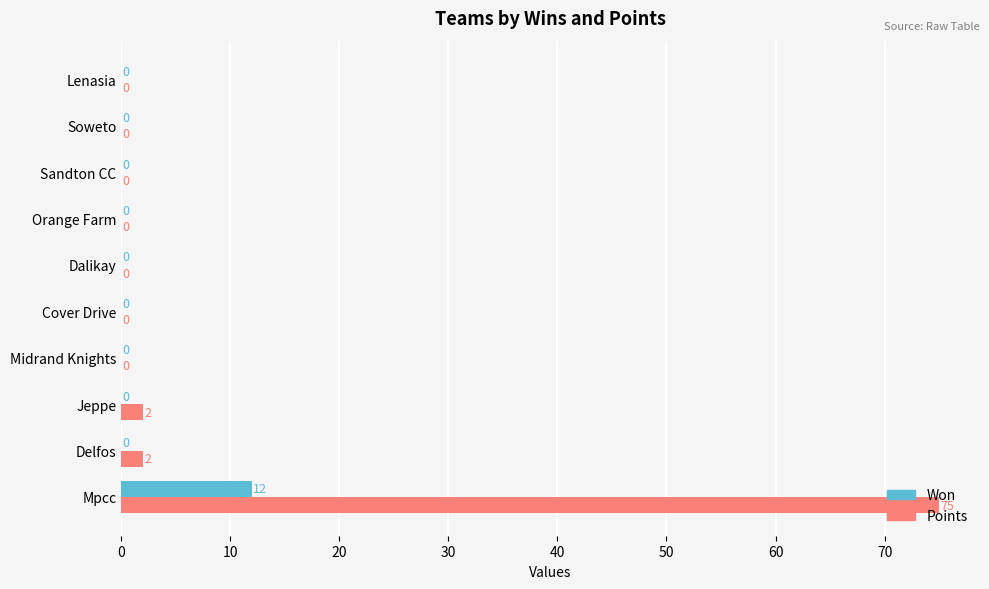

The value of Points at Dalikay is 46. True or false?

False